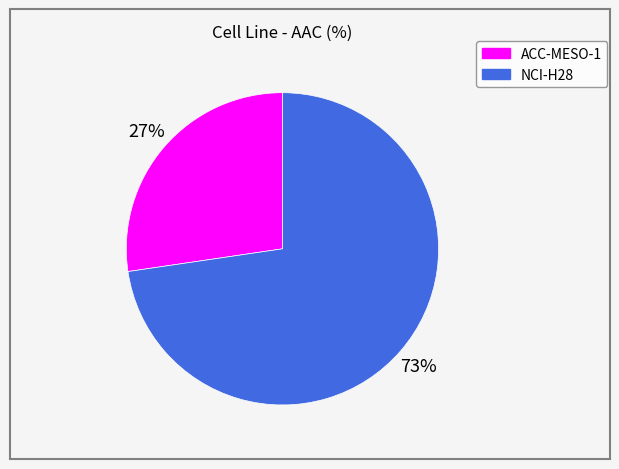

The ACC-MESO-1 slice represents 27% of the pie. True or false?

True